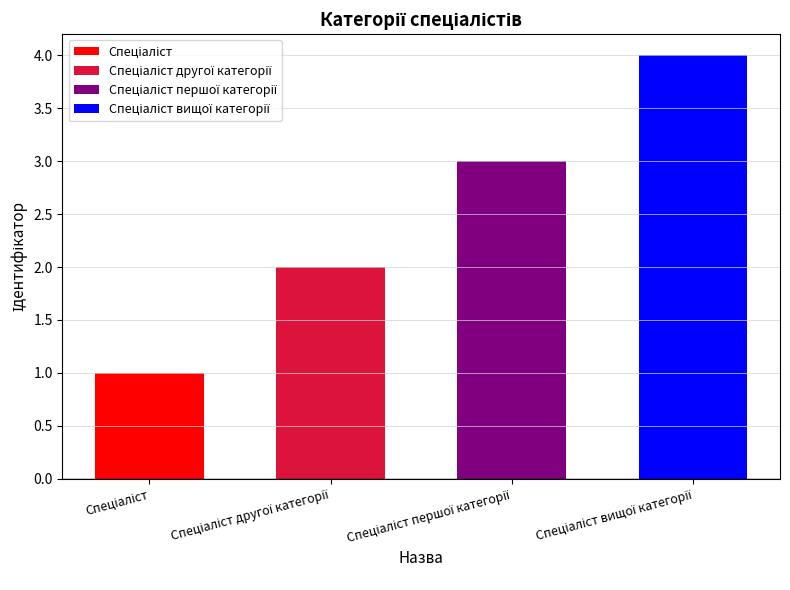

Does the chart contain stacked bars?

No